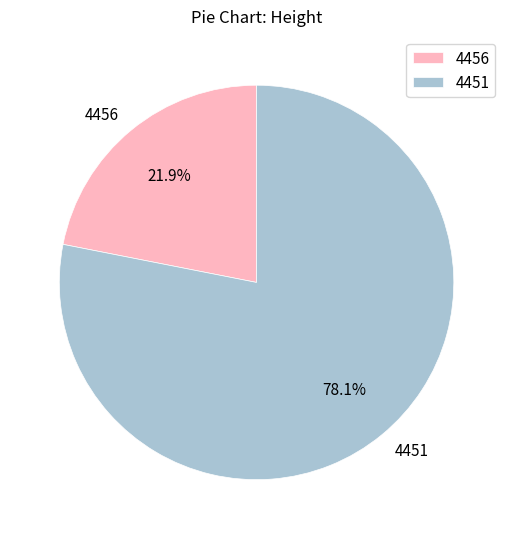

Does any single category account for the majority?

Yes